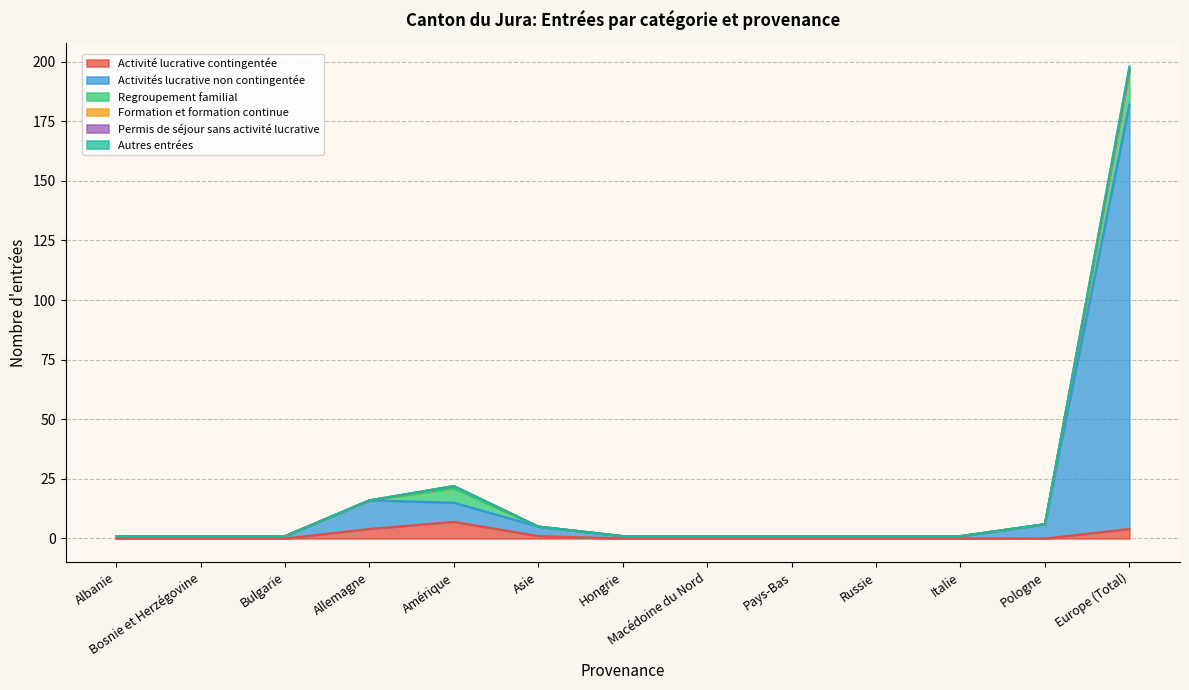

At how many categories does at least one series exceed 131?

1